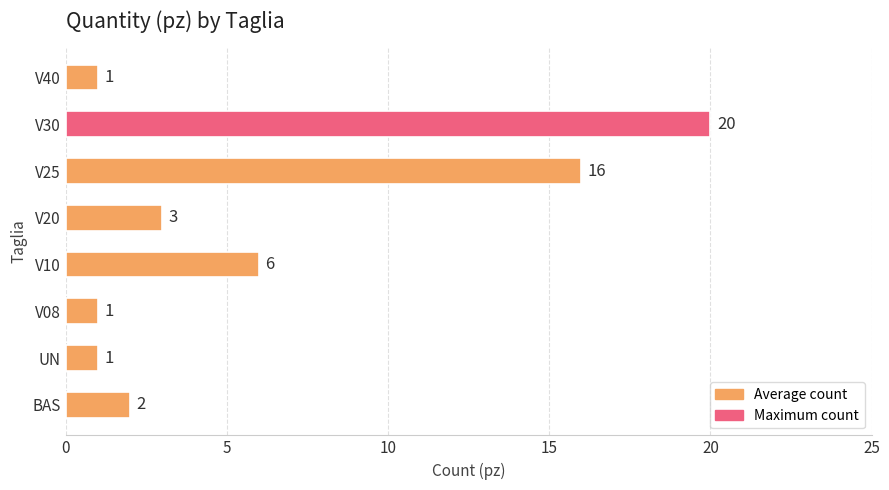

What is the difference between the values at V30 and V20?

17